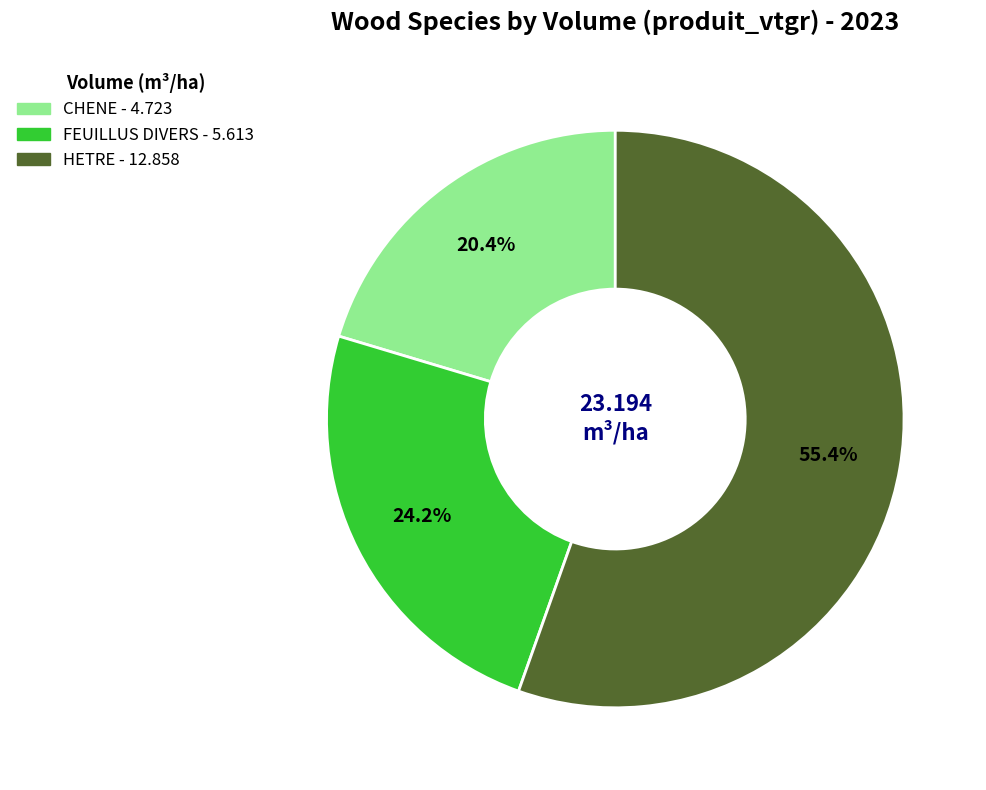

Which category has the smallest portion of the pie?

CHENE